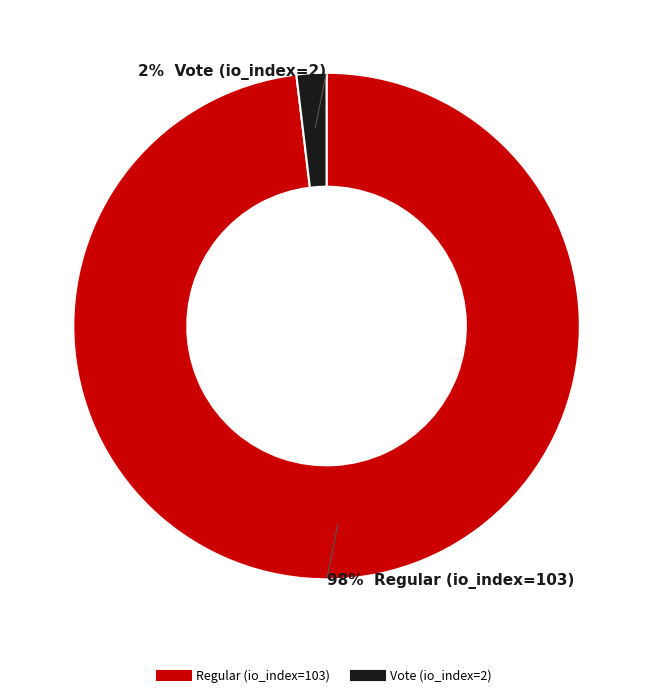

What percentage is the Regular (io_index=103) slice, to the nearest percent?

98%